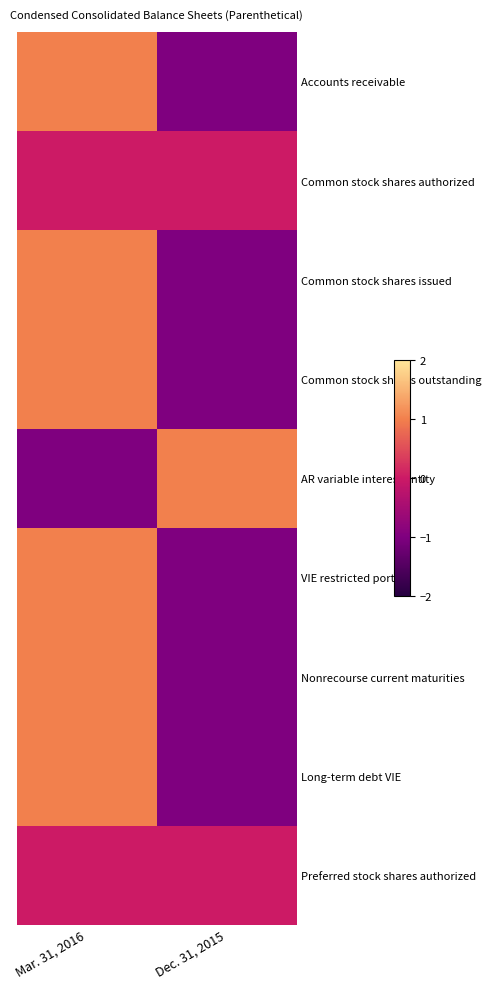

How many distinct data groups are displayed?

9